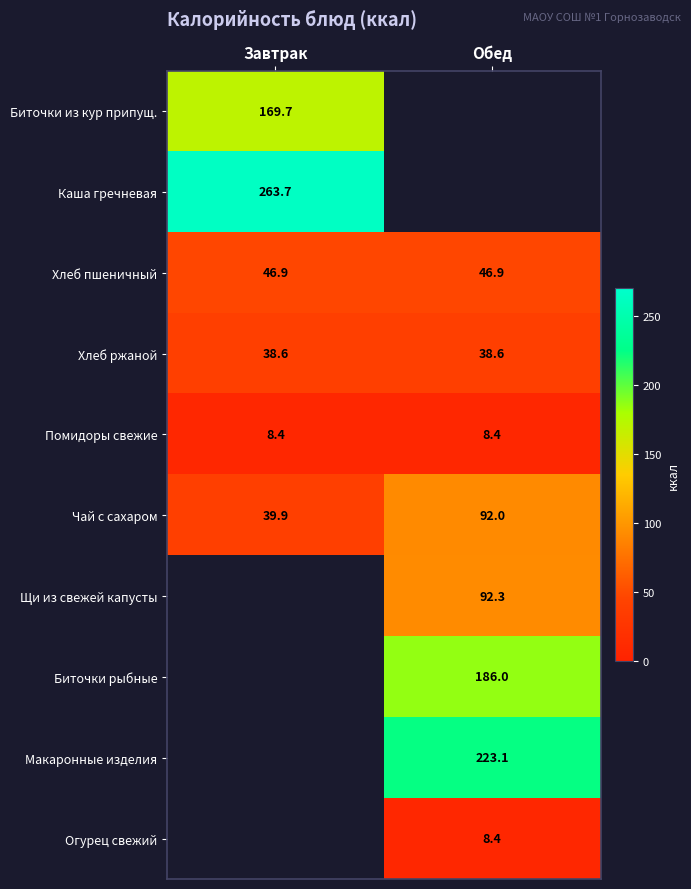

What is the smallest value displayed?

8.4